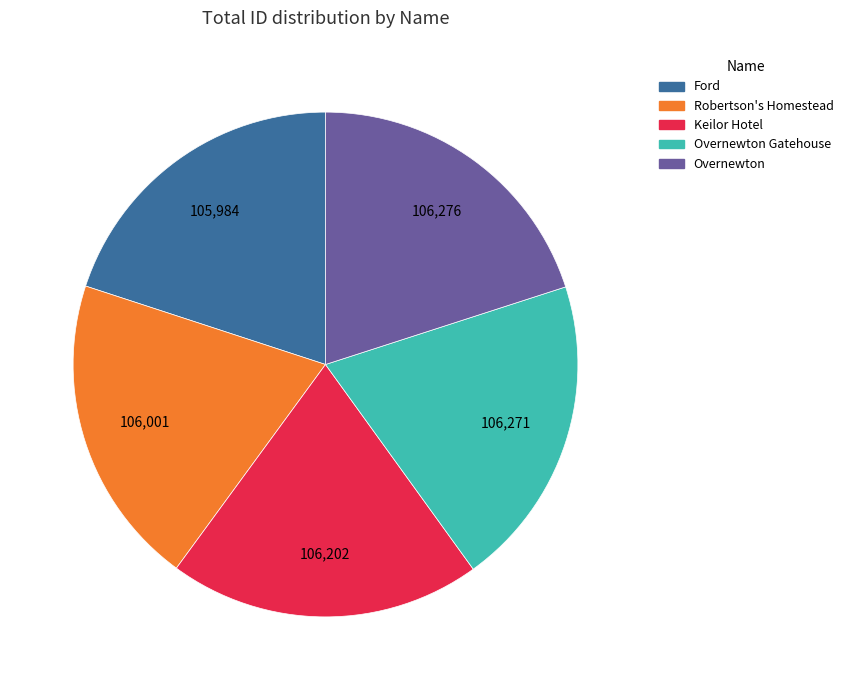

Is there any slice that represents more than half of the pie?

No